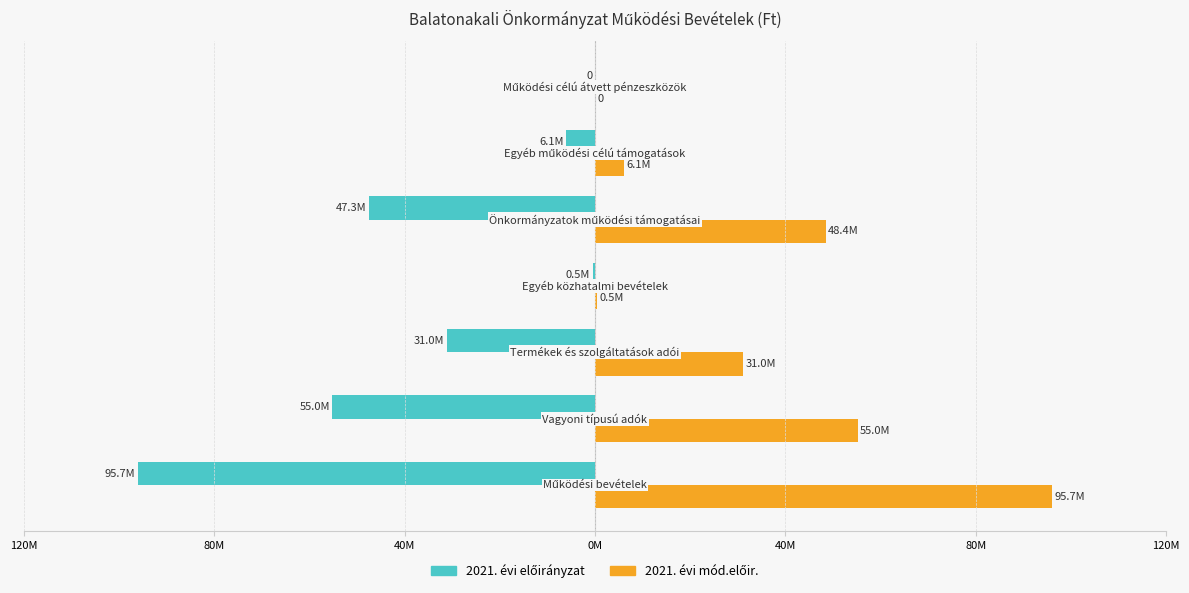

How many categories are shown in the chart?

7